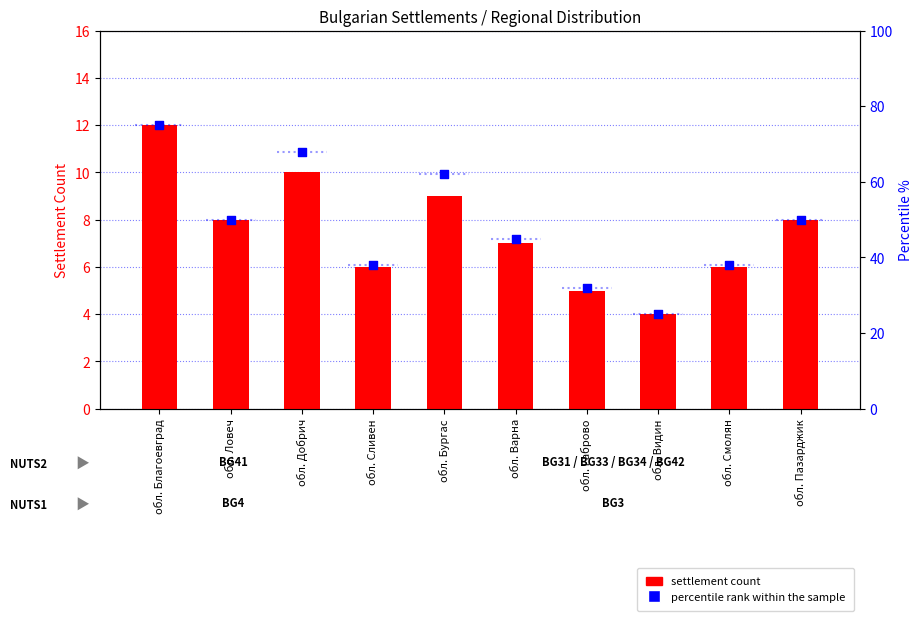

What is the total value across all series at обл. Добрич?

78